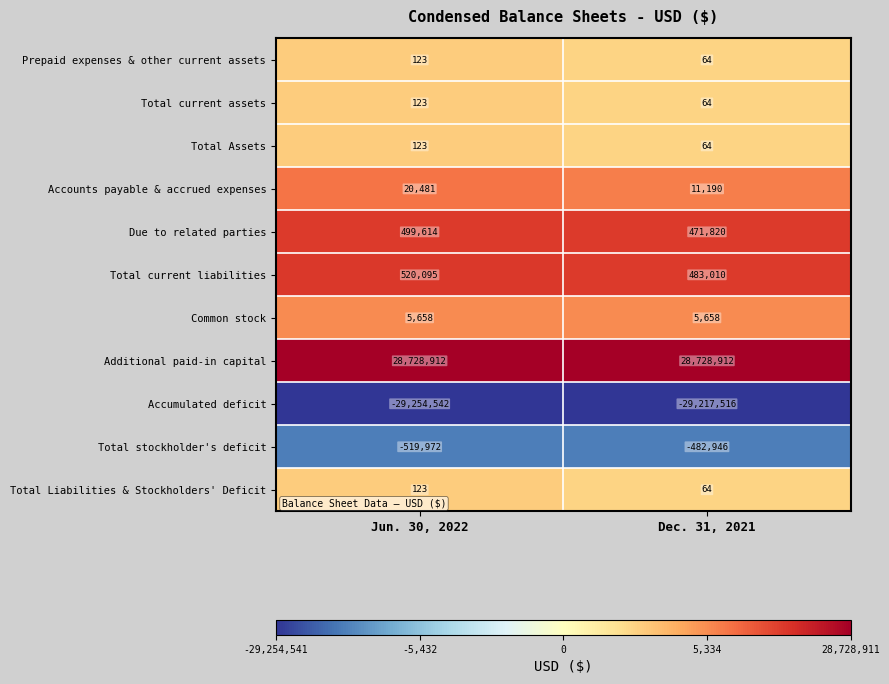

Reading right to left, list all the values displayed in this chart.

Prepaid expenses & other current assets: Dec. 31, 2021=64	Jun. 30, 2022=123
Total current assets: Dec. 31, 2021=64	Jun. 30, 2022=123
Total Assets: Dec. 31, 2021=64	Jun. 30, 2022=123
Accounts payable & accrued expenses: Dec. 31, 2021=11190	Jun. 30, 2022=20481
Due to related parties: Dec. 31, 2021=471820	Jun. 30, 2022=499614
Total current liabilities: Dec. 31, 2021=483010	Jun. 30, 2022=520095
Common stock: Dec. 31, 2021=5658	Jun. 30, 2022=5658
Additional paid-in capital: Dec. 31, 2021=28728912	Jun. 30, 2022=28728912
Accumulated deficit: Dec. 31, 2021=-29217516	Jun. 30, 2022=-29254542
Total stockholder's deficit: Dec. 31, 2021=-482946	Jun. 30, 2022=-519972
Total Liabilities & Stockholders' Deficit: Dec. 31, 2021=64	Jun. 30, 2022=123